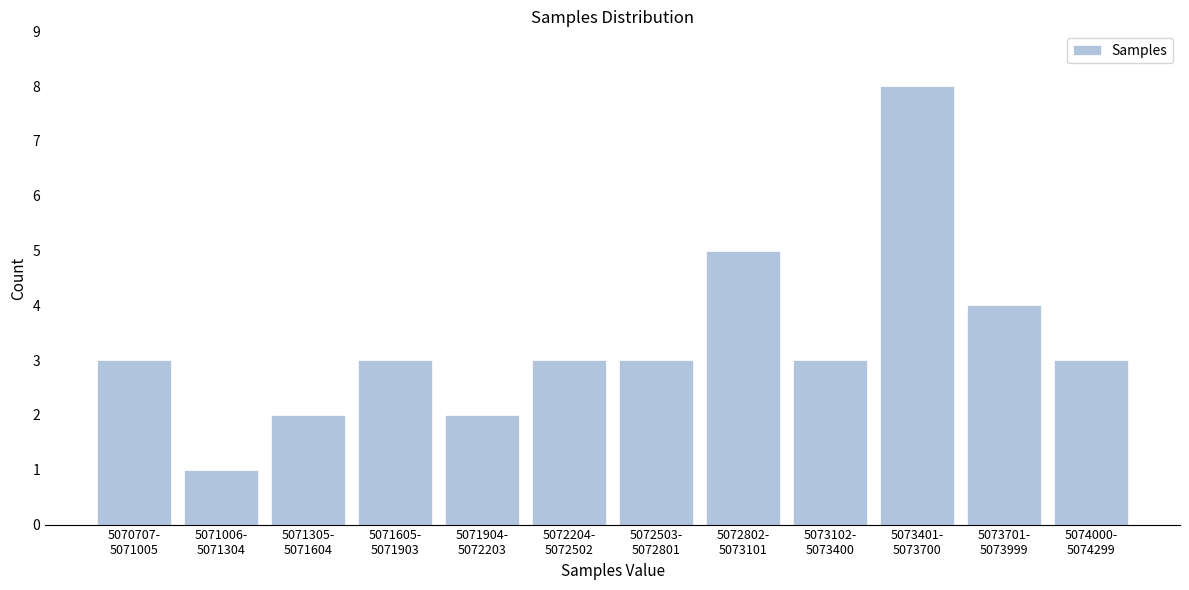

Reading left to right, list all the values displayed in this chart.

3	1	2	3	2	3	3	5	3	8	4	3